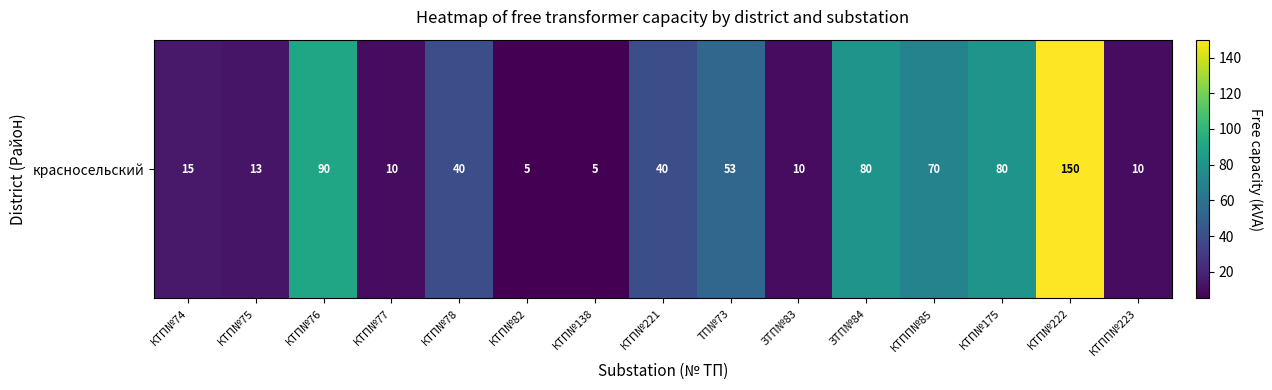

What is the smallest value displayed?

5